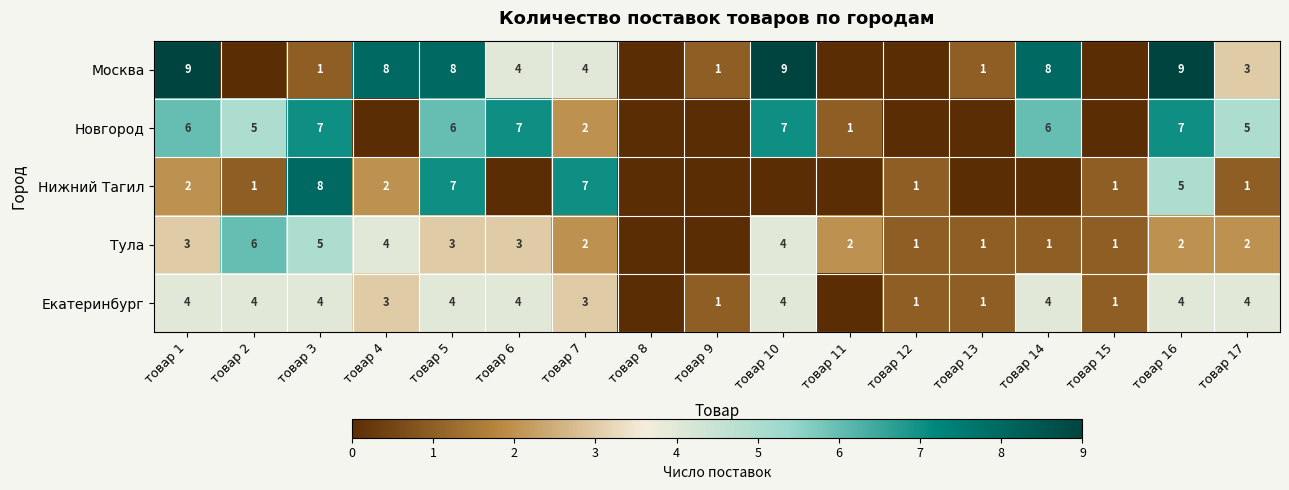

Is the value of Екатеринбург at товар 2 greater than the value of Новгород at товар 14?

No